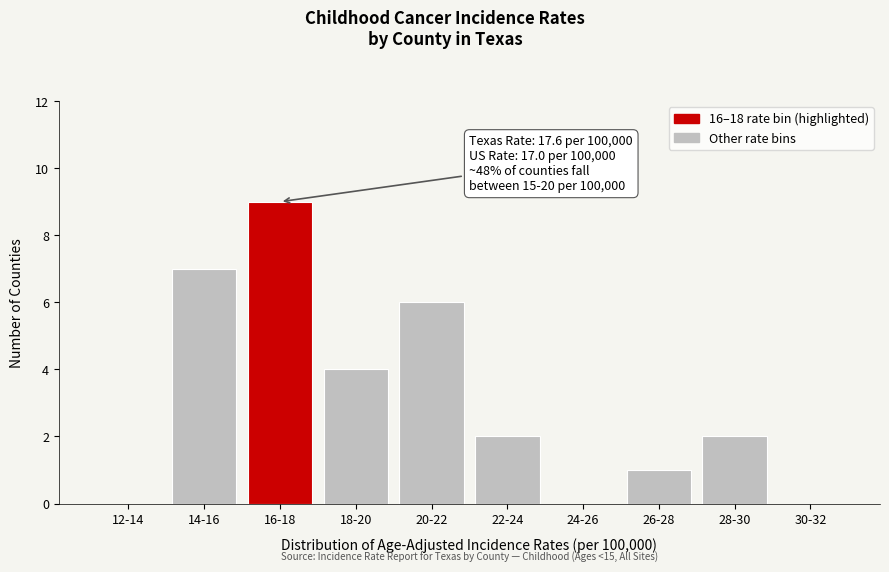

Reading right to left, extract all data points from this chart.

30-32=0	28-30=2	26-28=1	24-26=0	22-24=2	20-22=6	18-20=4	16-18=9	14-16=7	12-14=0